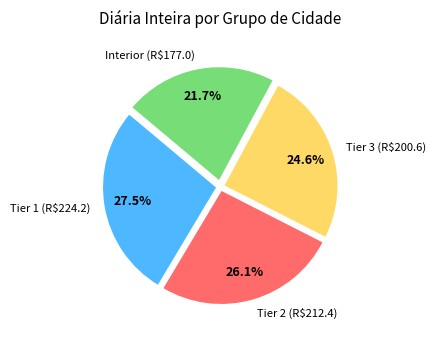

Which category has the smallest portion of the pie?

Interior (R$177.0)